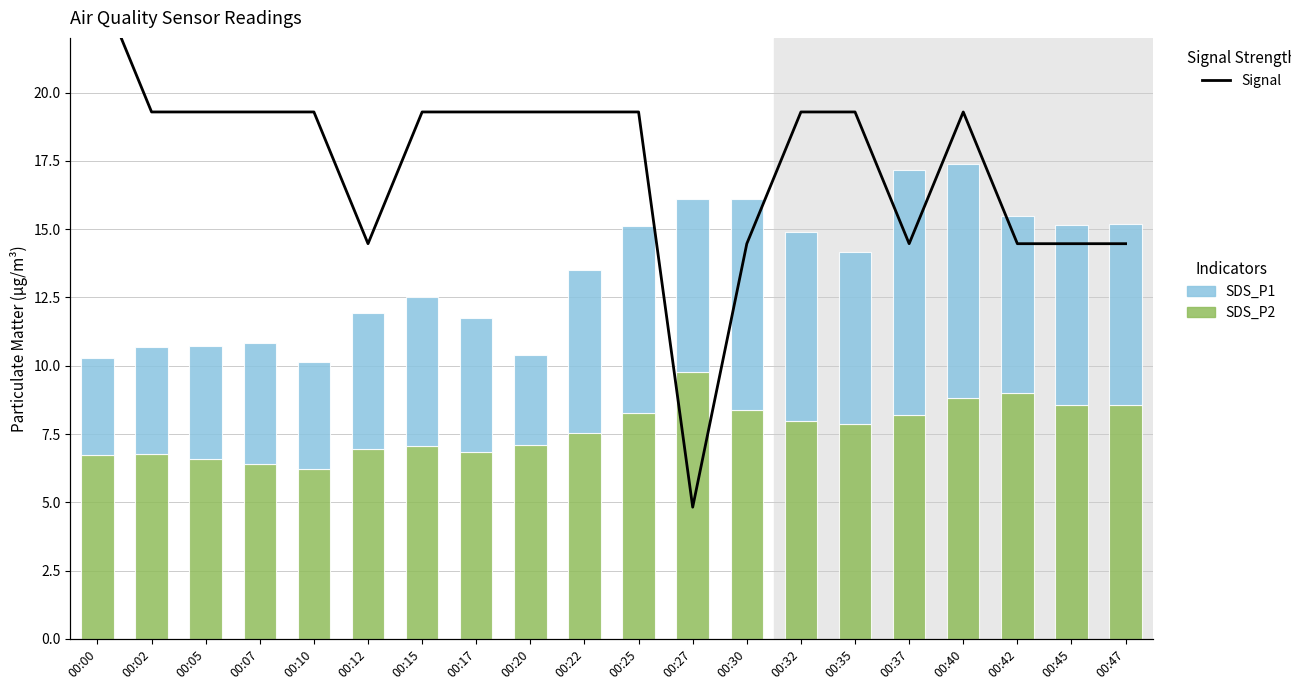

How many values in the Signal series are below 16?

7